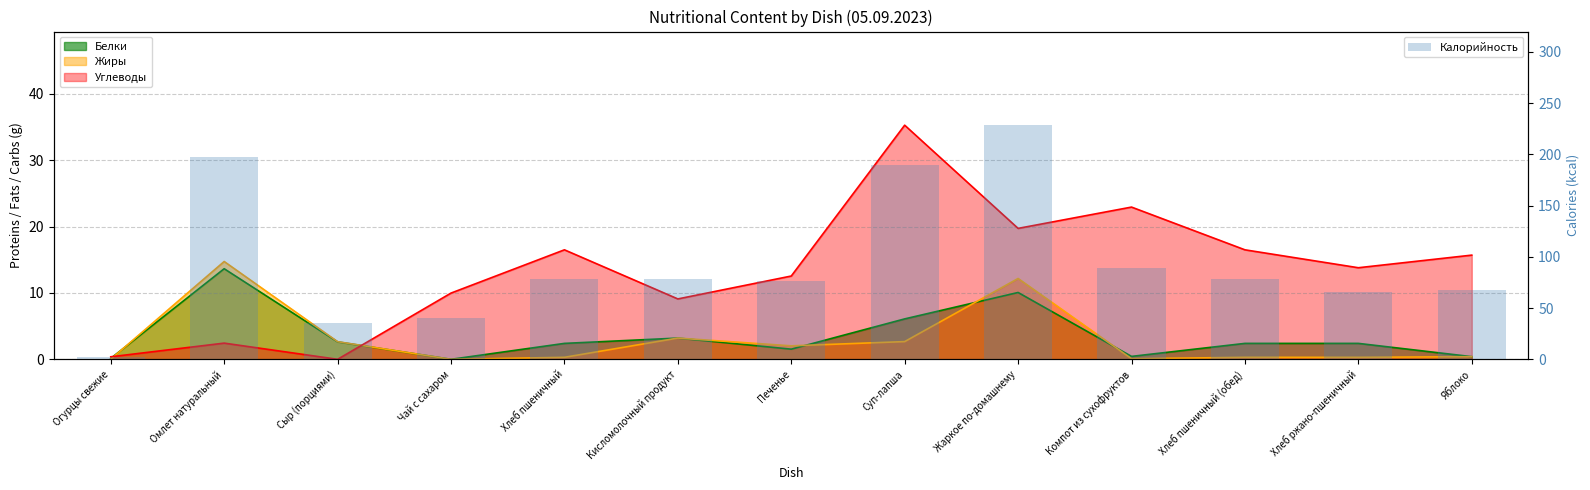

What is the change in value from Кисломолочный продукт to Жаркое по-домашнему?

+150.5